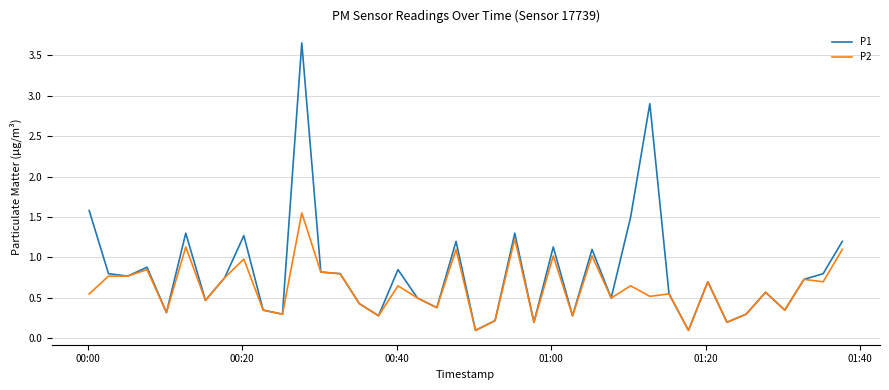

Rank the series by their maximum value, from lowest to highest.

P2, P1